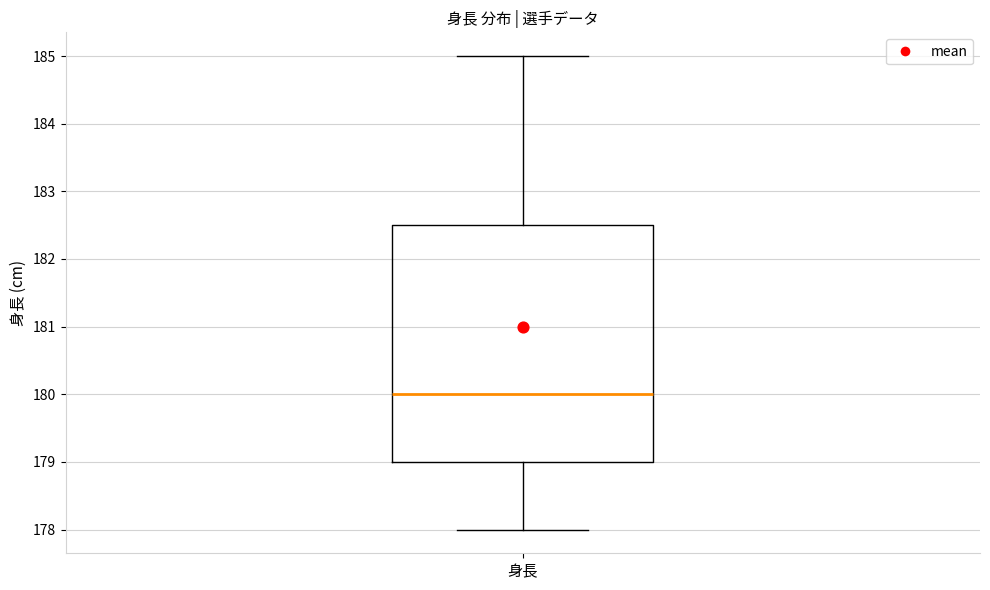

Read this box plot against the y-axis: the position of the median line, the range covered by the box, and the ends of both whiskers. The values are not printed on the chart, so give them approximately, as read against the axis.

median 180.0, box 179.0 to 182.5, whiskers 178.0 to 185.0